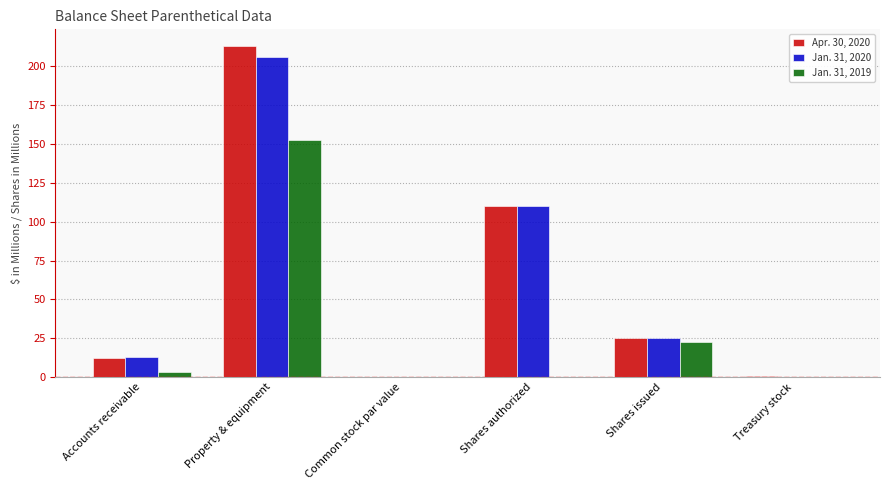

How many groups of bars are there?

6